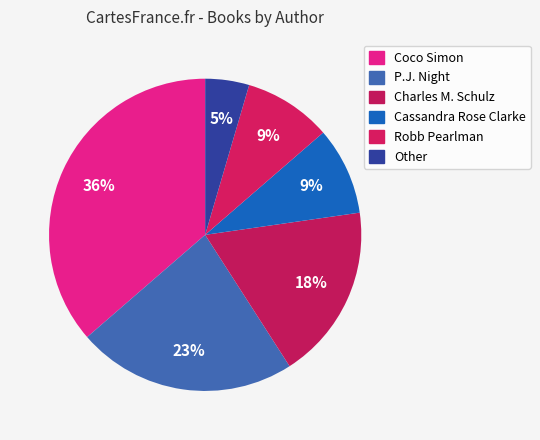

Is P.J. Night the majority of the pie?

No